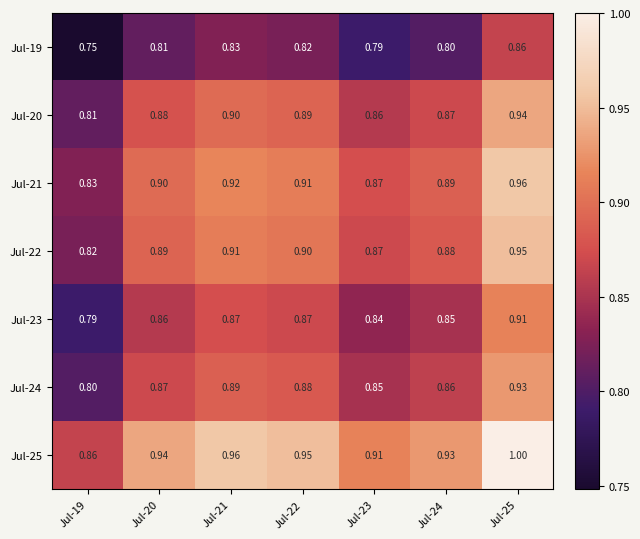

Is the value of Jul-21 at Jul-19 greater than the value of Jul-19 at Jul-19?

Yes